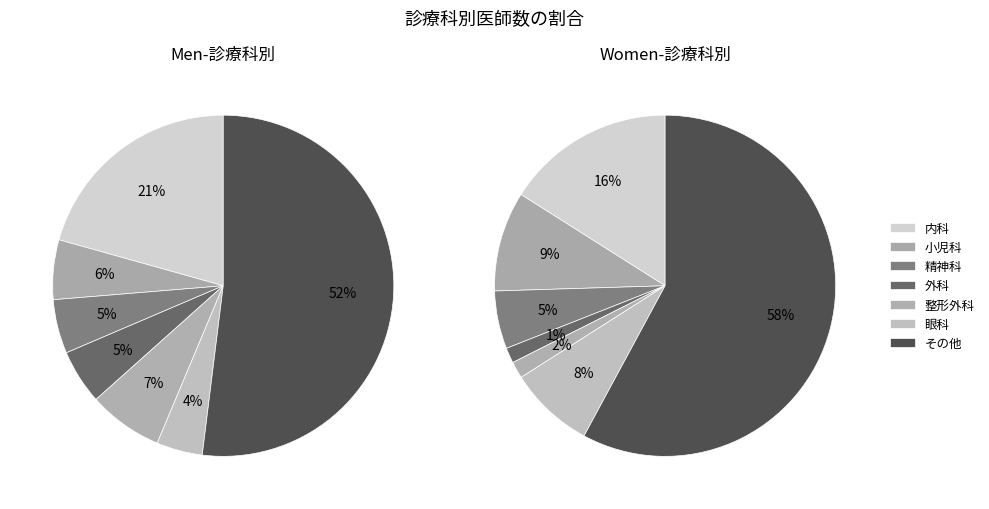

To the nearest percent, what percentage of the pie is 精神科?

5%